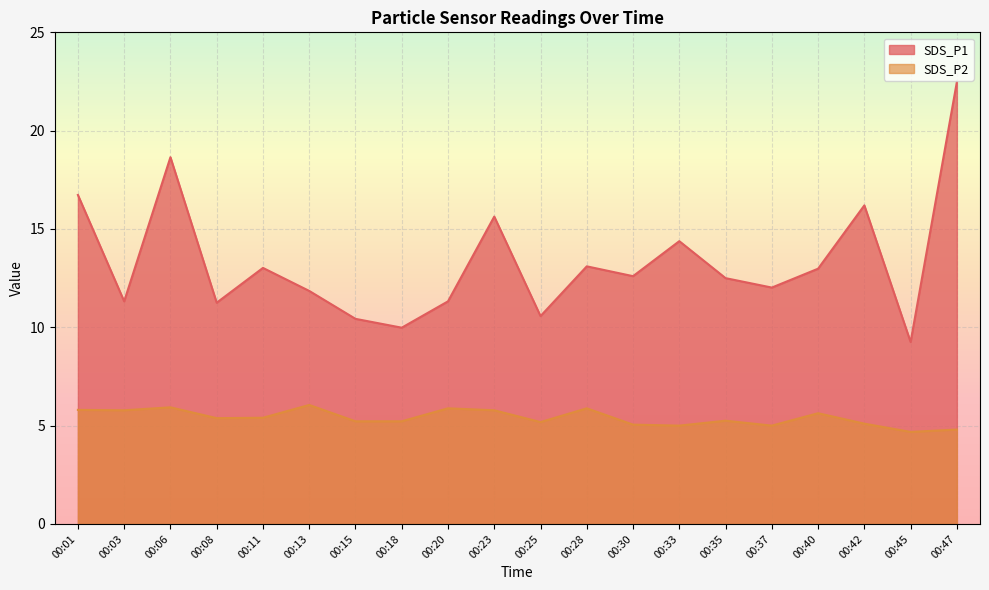

The SDS_P1 series shows 17.9 at 00:15. True or false?

False